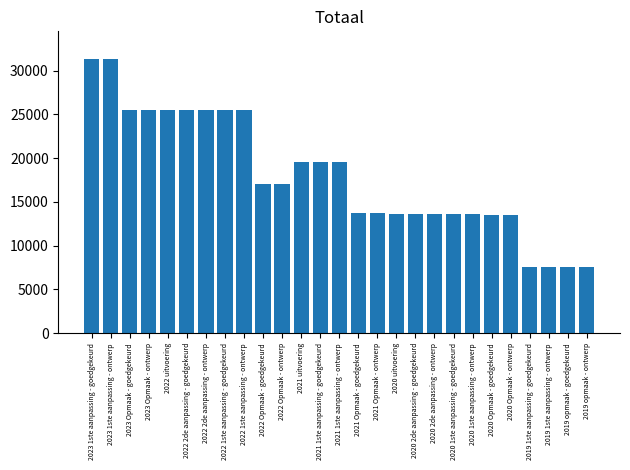

What is the label of the 1st bar from the left?

2023 1ste aanpassing - goedgekeurd